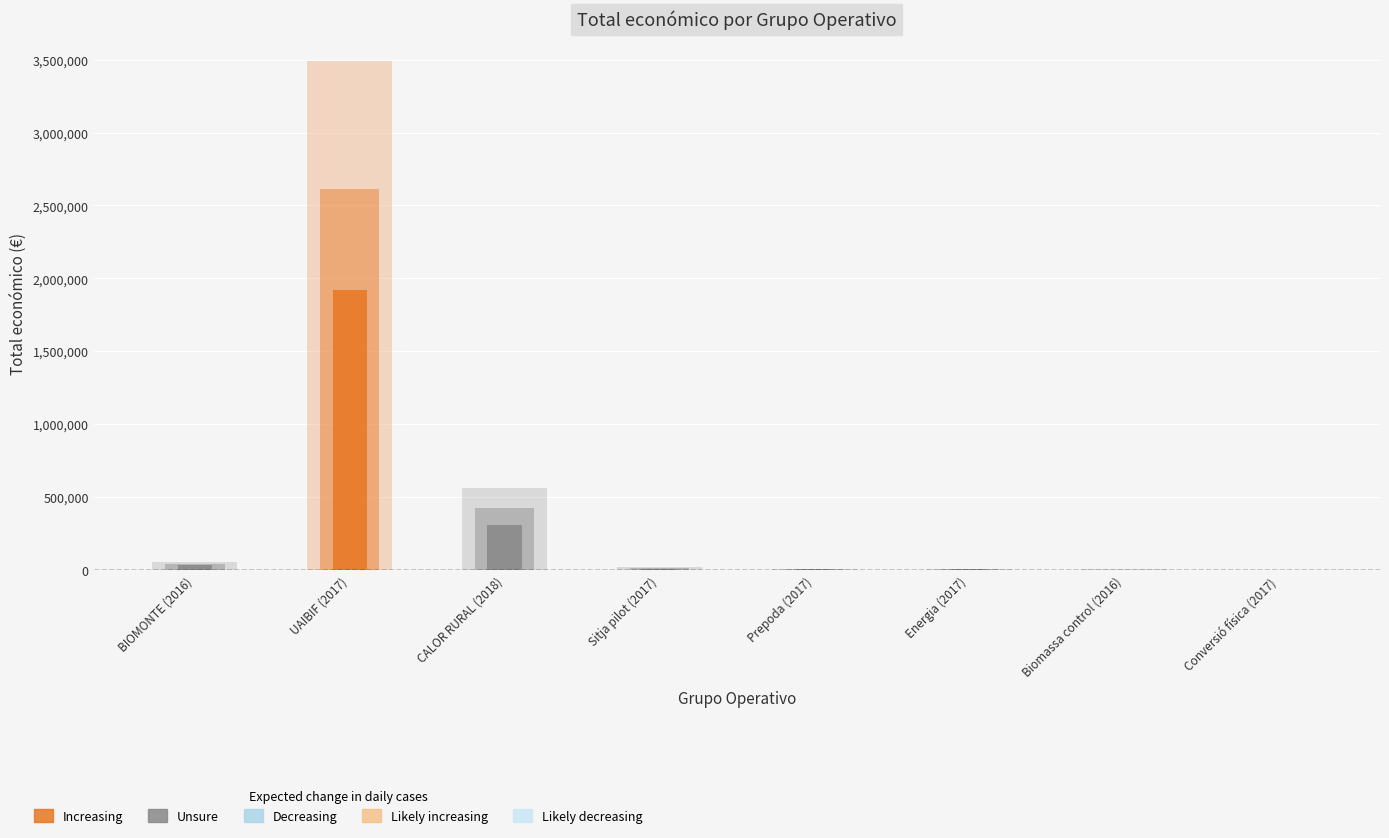

What is the average value?

520652